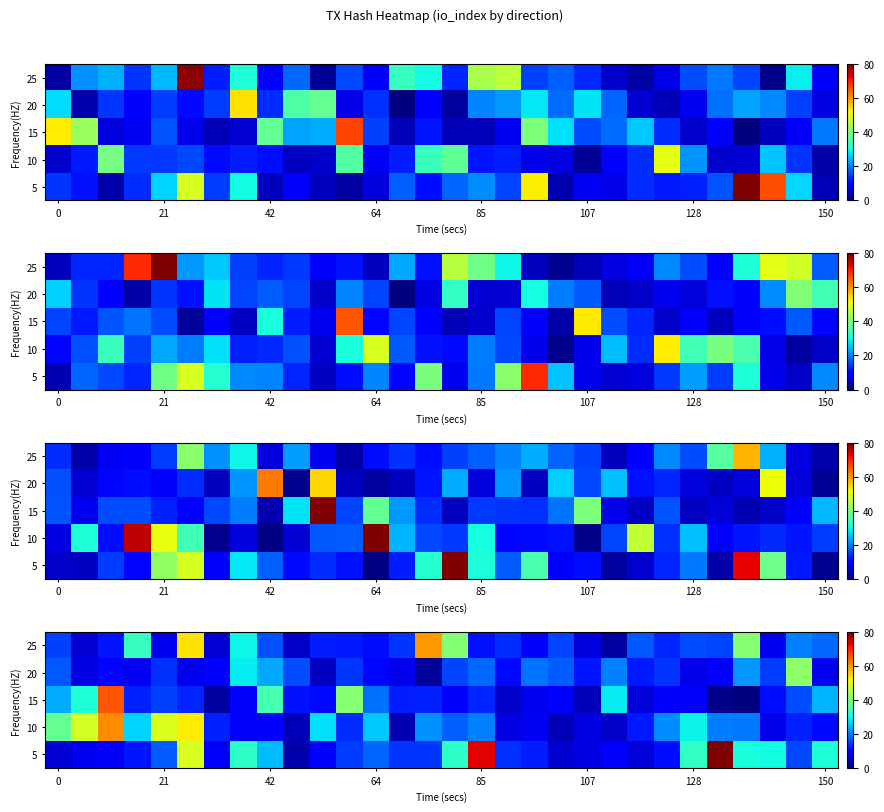

How many data points in 15 are less than 12?

15